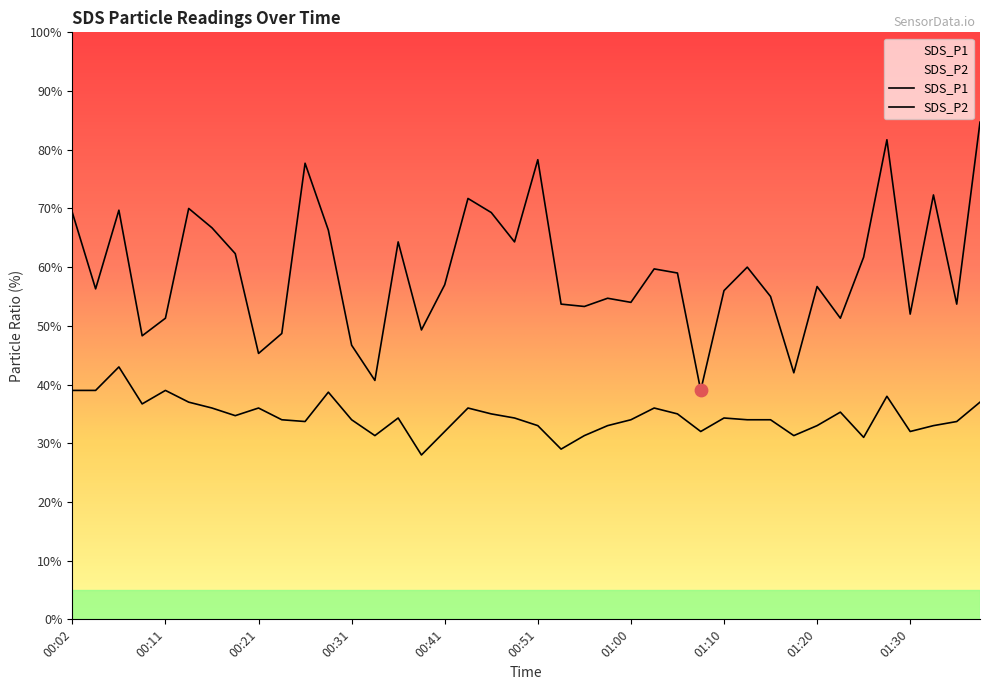

Which series has the largest Y range (max minus min)?

SDS_P1